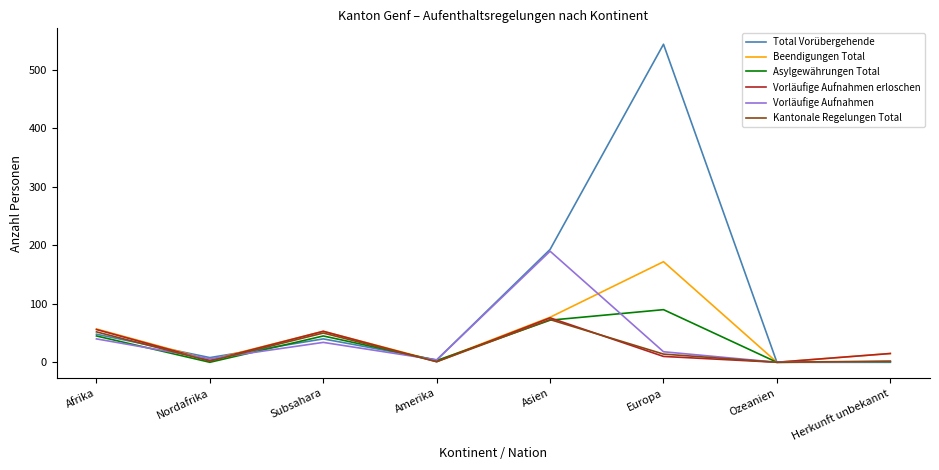

How many lines are shown in the chart?

6